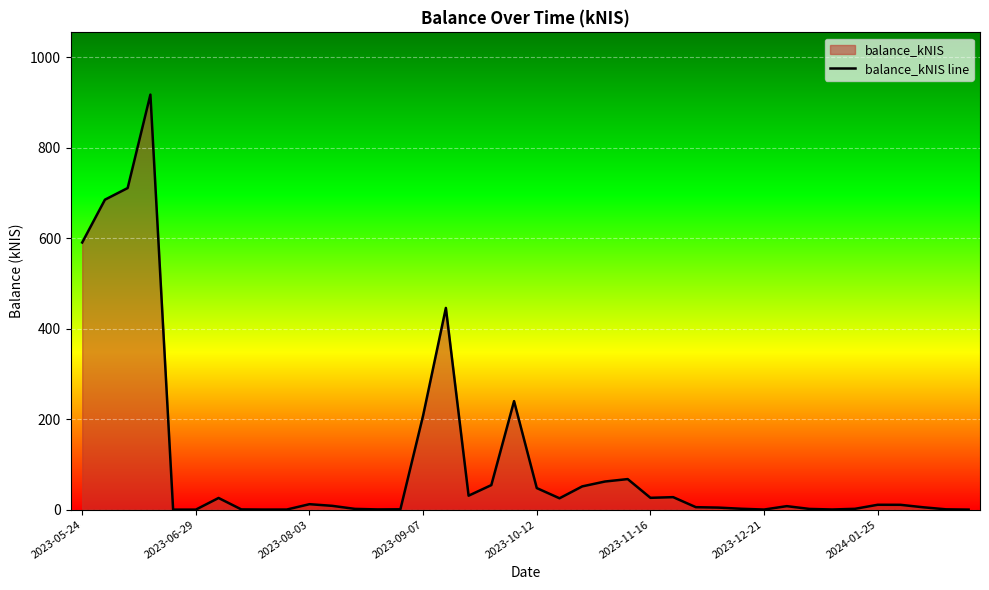

What is the change in value from 8 to 33?

+0.2